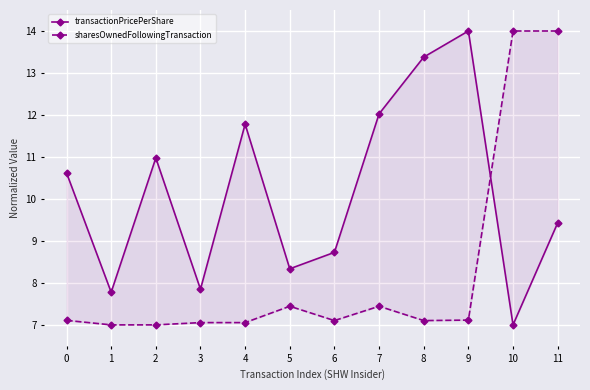

Reading left to right, what are all the values shown in this chart?

transactionPricePerShare: 10.6	7.8	11.0	7.8	11.8	8.3	8.7	12.0	13.4	14.0	7.0	9.4
sharesOwnedFollowingTransaction: 7.1	7.0	7.0	7.1	7.1	7.4	7.1	7.4	7.1	7.1	14.0	14.0